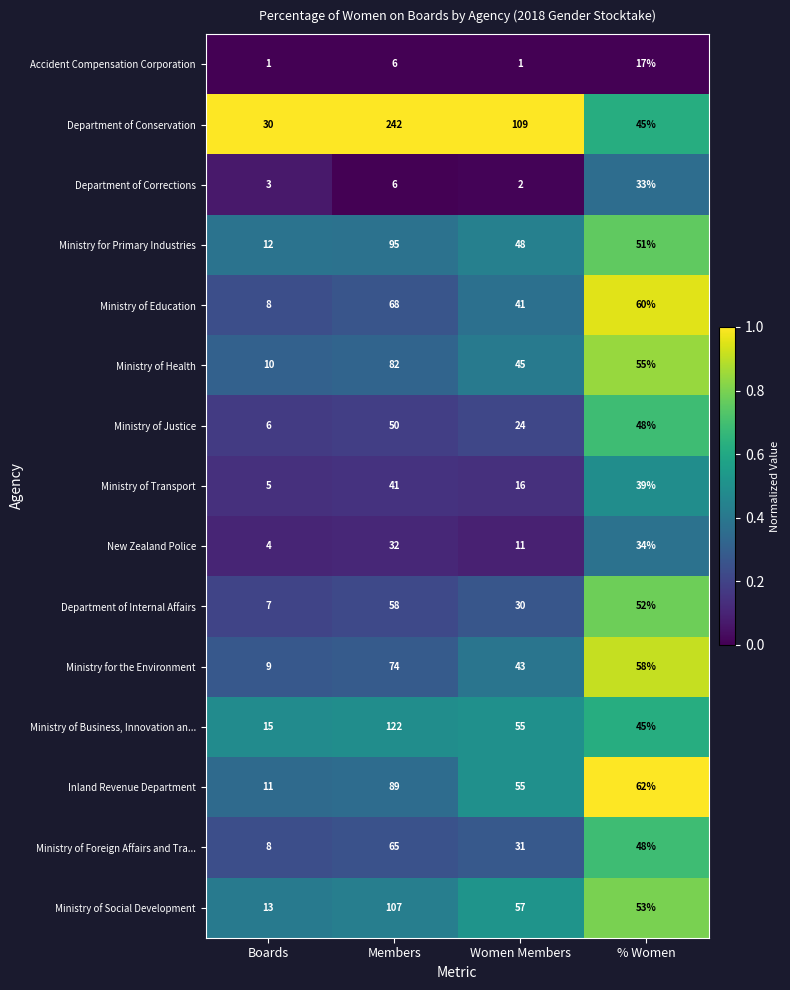

Where does the Ministry of Foreign Affairs and Tra... series first go above 48?

Members